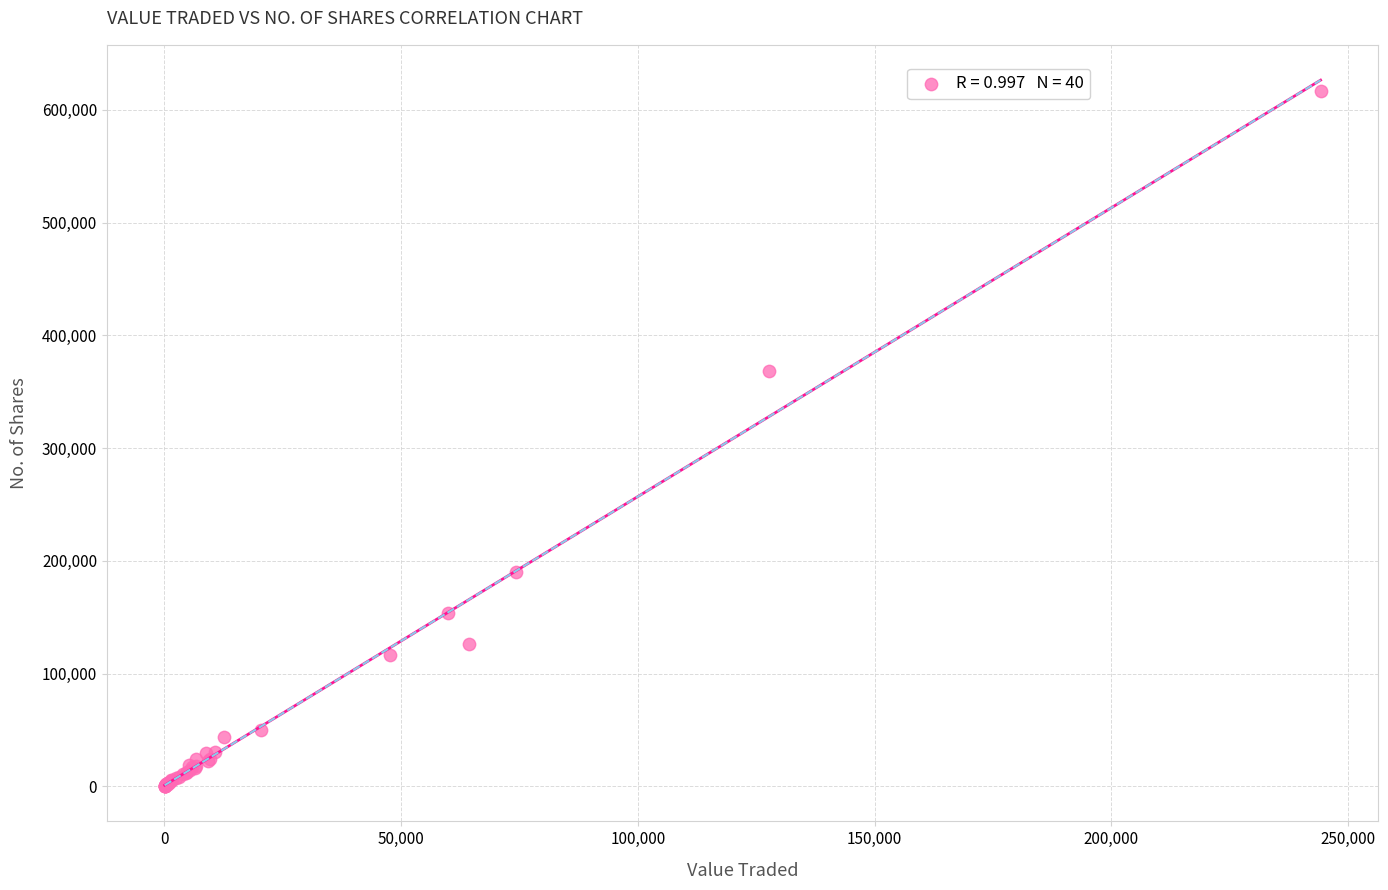

What Y value in the scatter plot is closest to 308517?

368120